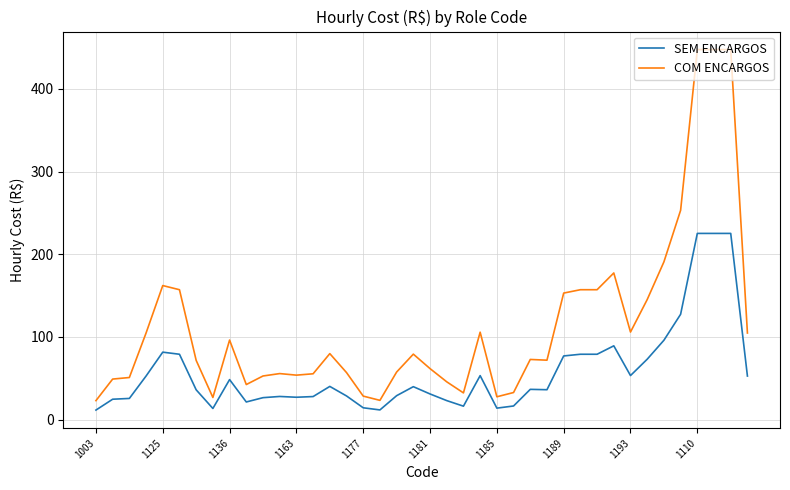

List the series in order of their peak value, highest first.

COM ENCARGOS, SEM ENCARGOS